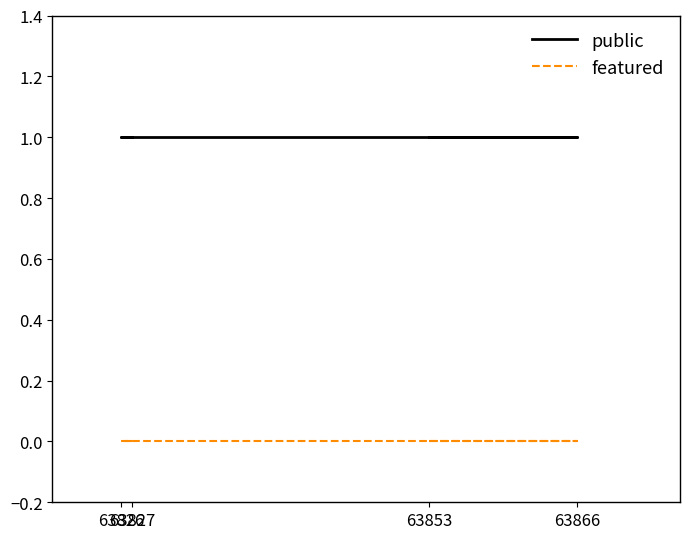

Reading left to right, list all the values displayed in this chart.

public: 1	1	1	1
featured: 0	0	0	0